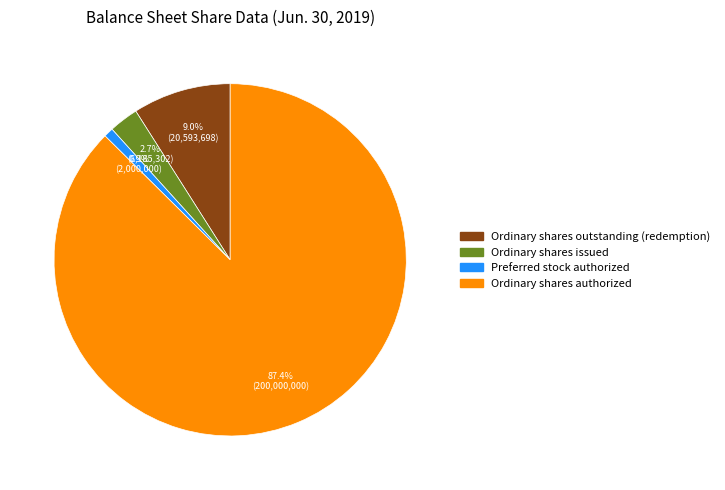

Does any single category account for the majority?

Yes